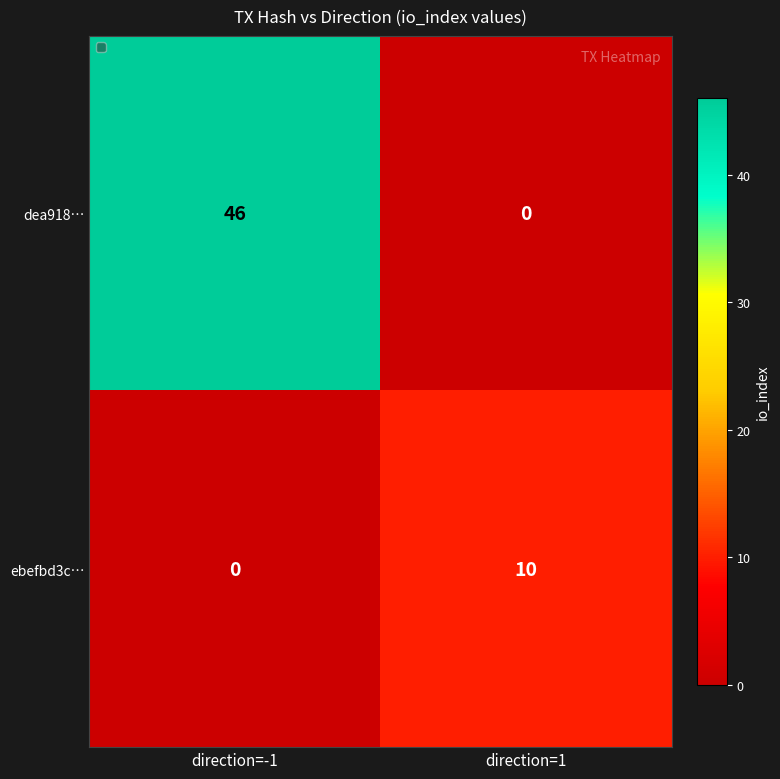

Rank the series at direction=1 from highest to lowest value.

ebefbd3c…, dea918…